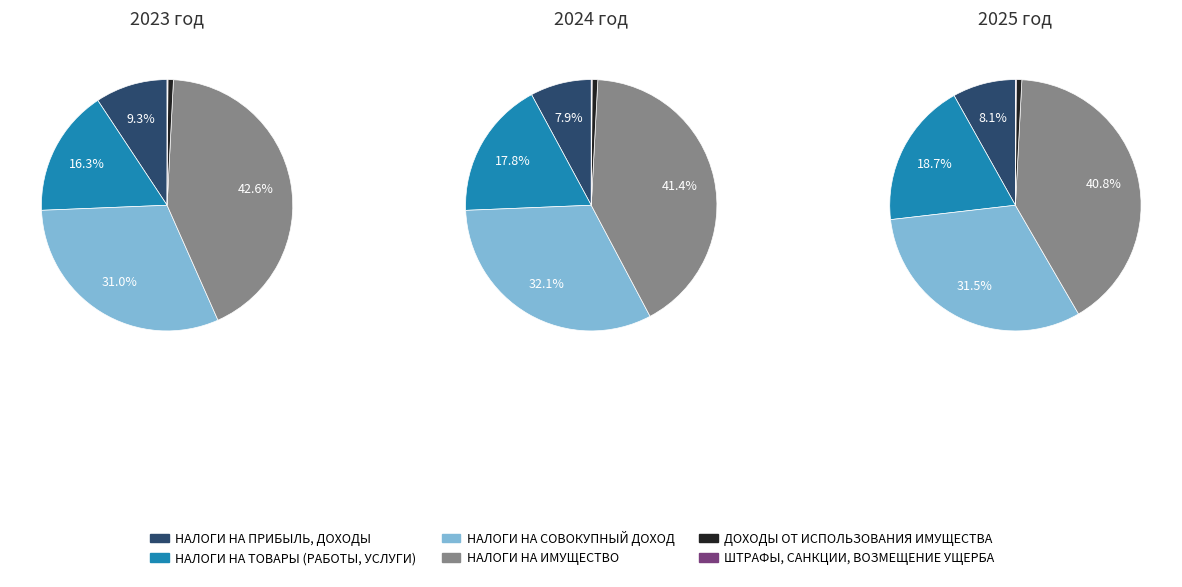

Do НАЛОГИ НА ТОВАРЫ (РАБОТЫ, УСЛУГИ) and НАЛОГИ НА СОВОКУПНЫЙ ДОХОД together represent more than half of the pie?

No